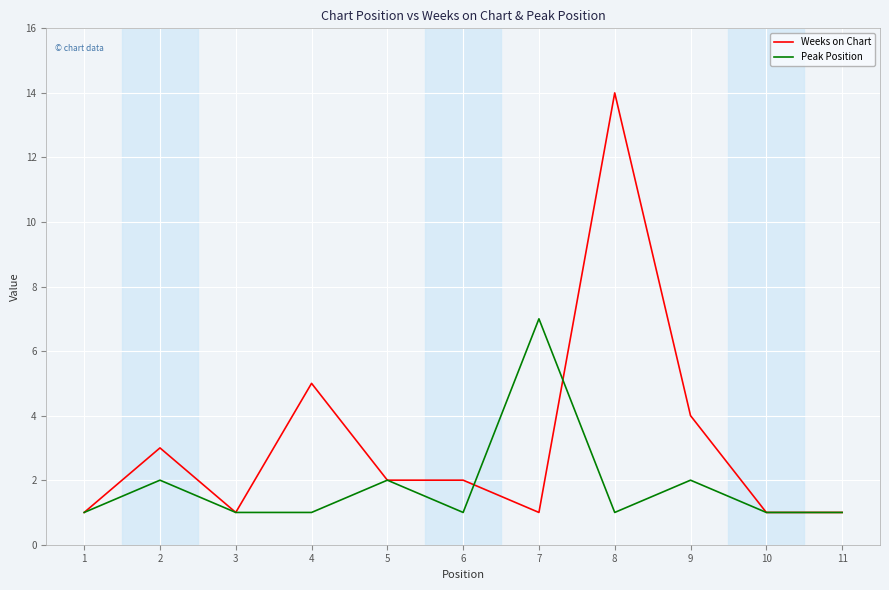

What is the sum of all Weeks on Chart values?

35